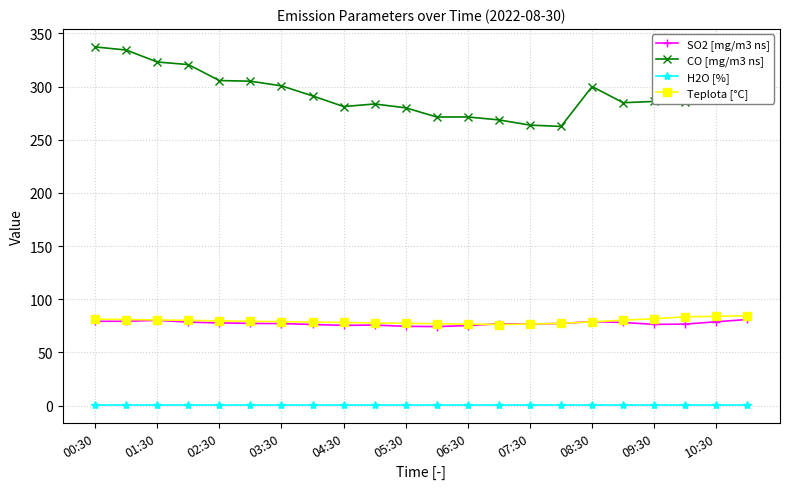

Where is SO2 [mg/m3 ns] nearest to the value 77?

13